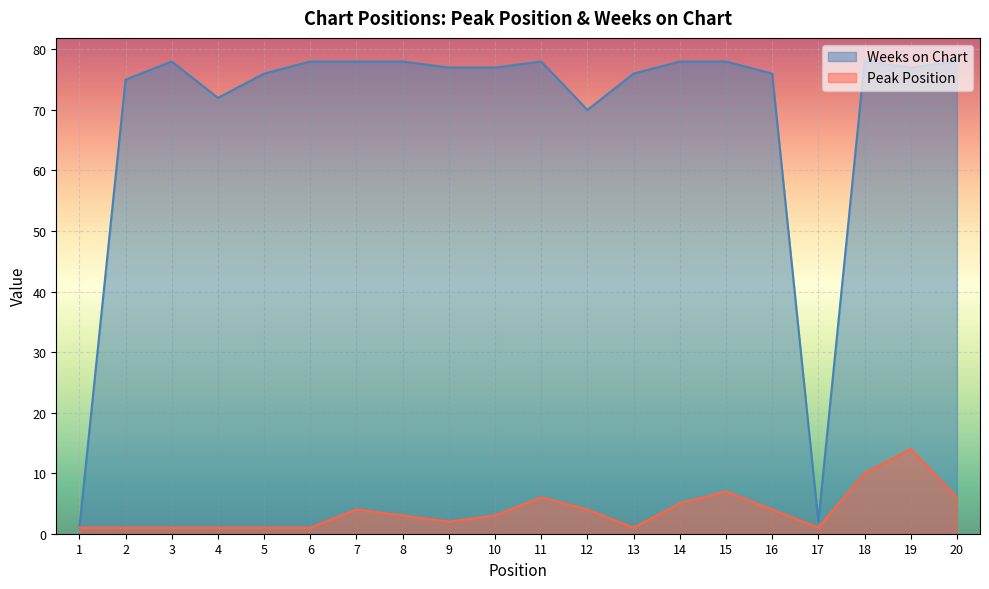

Does the chart display data point markers on the line(s)?

No